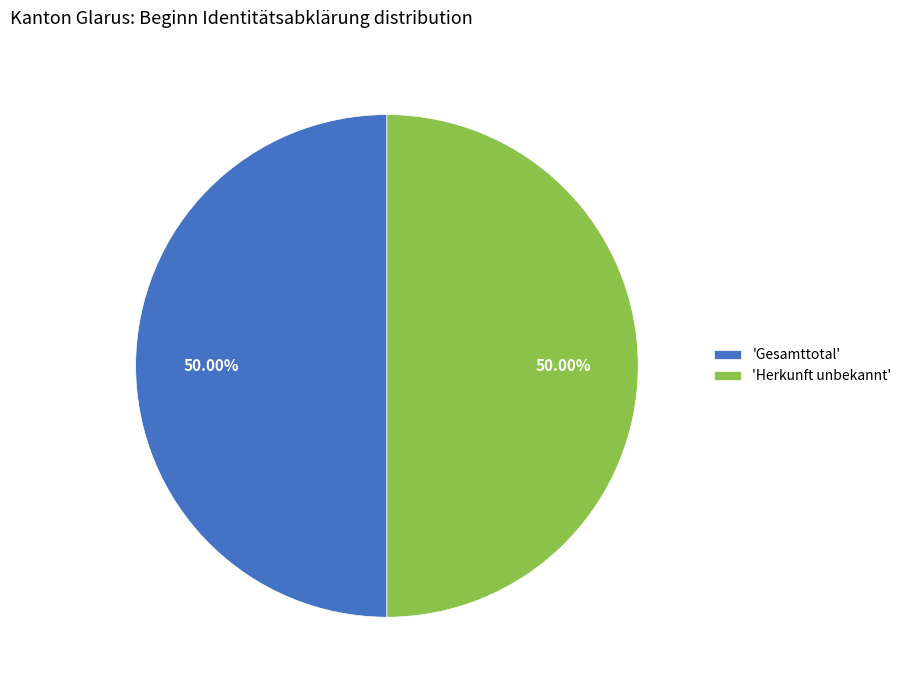

To the nearest percent, what is the average slice percentage?

50%